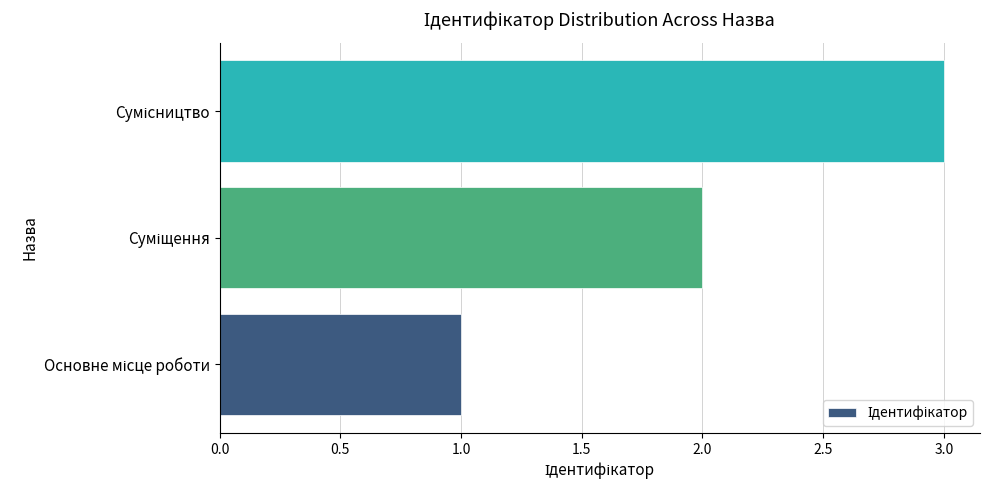

How many values are below 2?

1